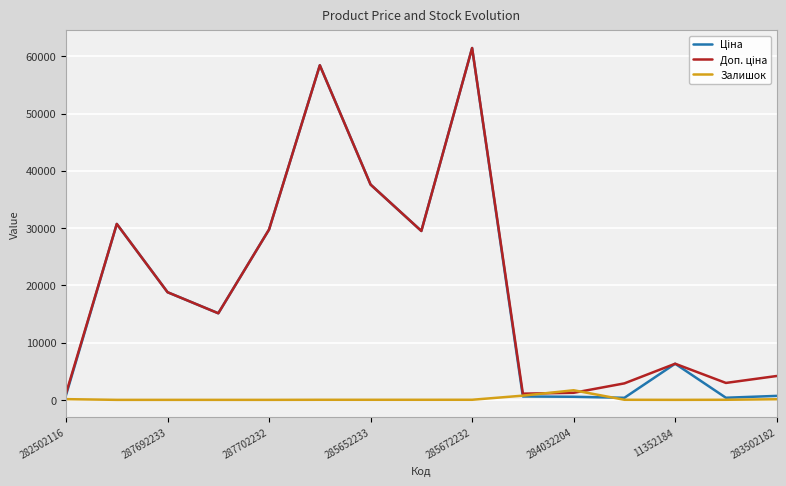

What is the highest value of the Залишок series?

1677.0